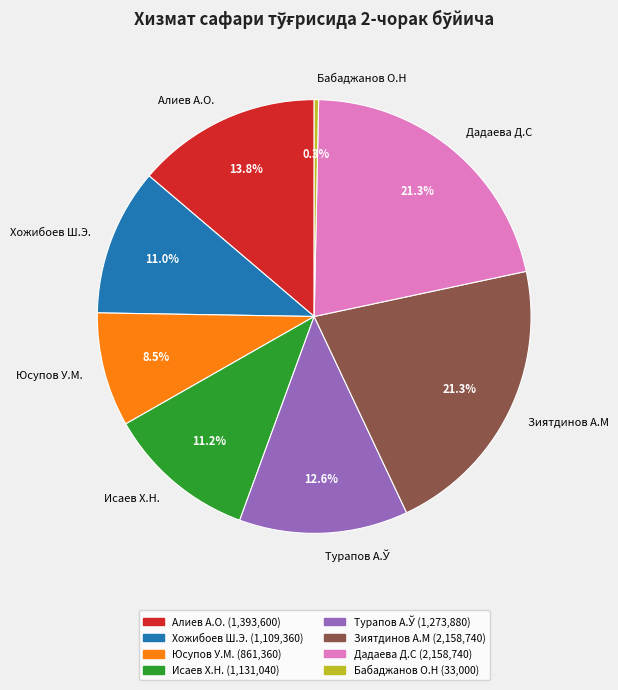

Is it true that Бабаджанов О.Н is 0% of the pie?

True